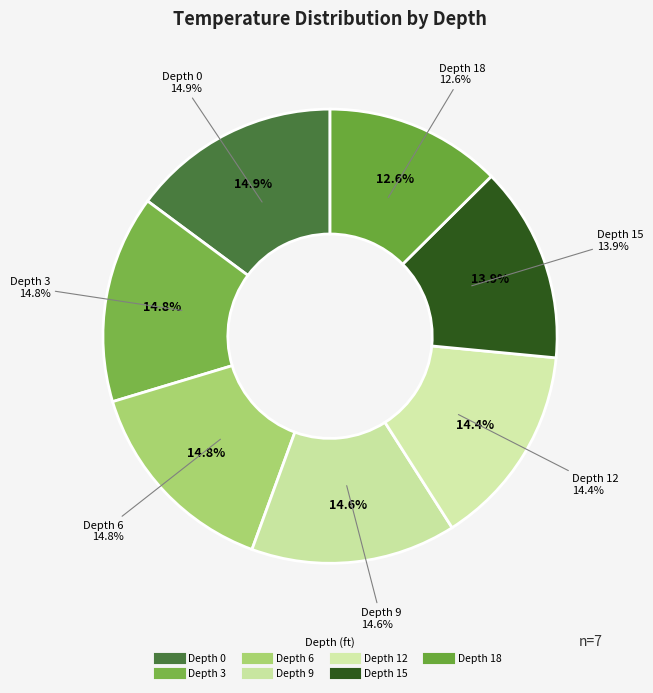

What is the ratio of the value at Depth 18 to the value at Depth 15?

0.9